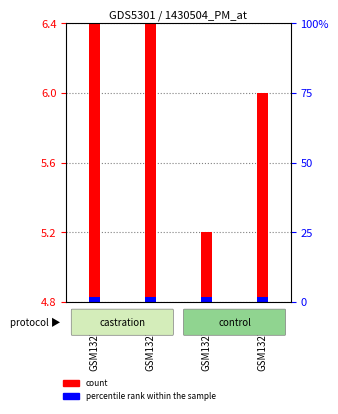

Rank the series at GSM1327039 from highest to lowest value.

count, percentile rank within the sample